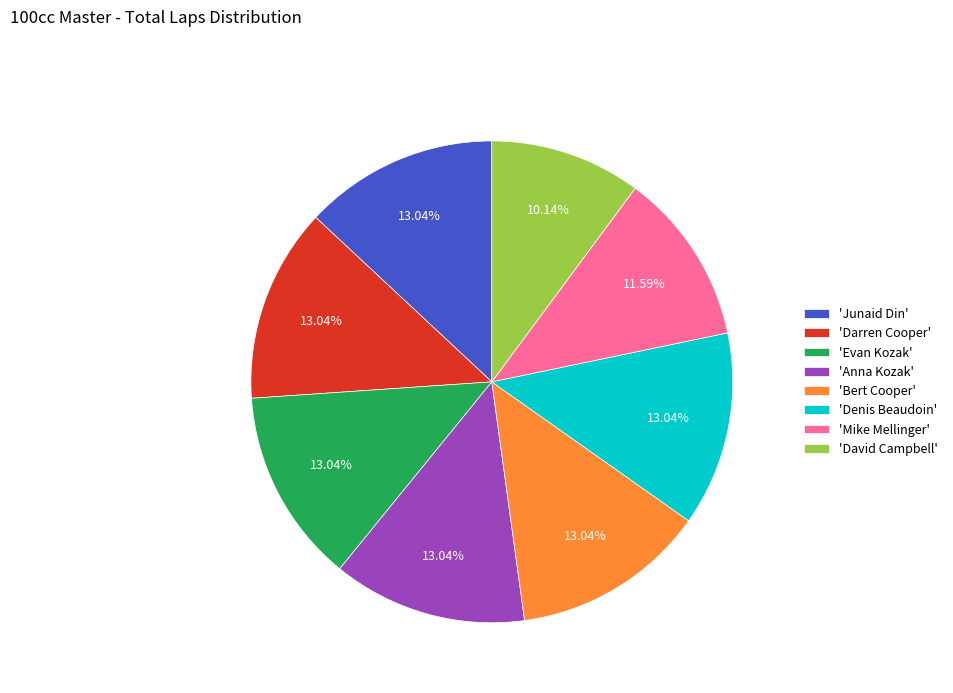

Which category has the smallest portion of the pie?

'David Campbell'